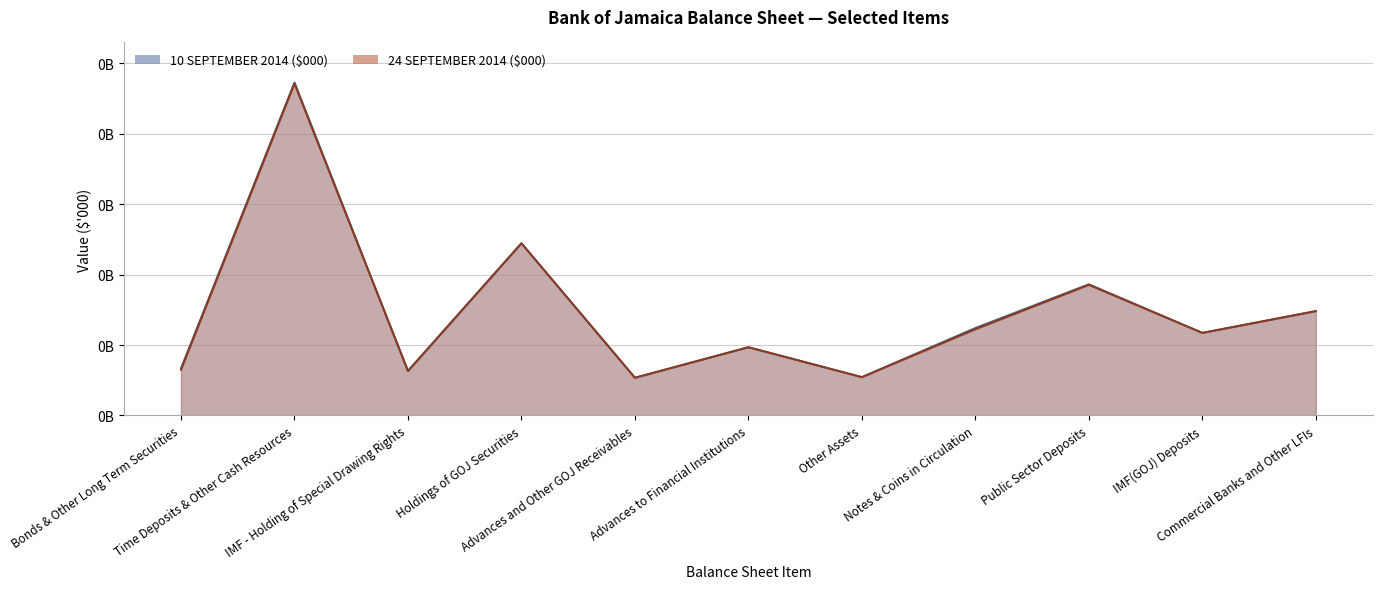

Is the value of 10 SEPTEMBER 2014 ($000) at Commercial Banks and Other LFIs greater than the value of 24 SEPTEMBER 2014 ($000) at Time Deposits & Other Cash Resources?

No